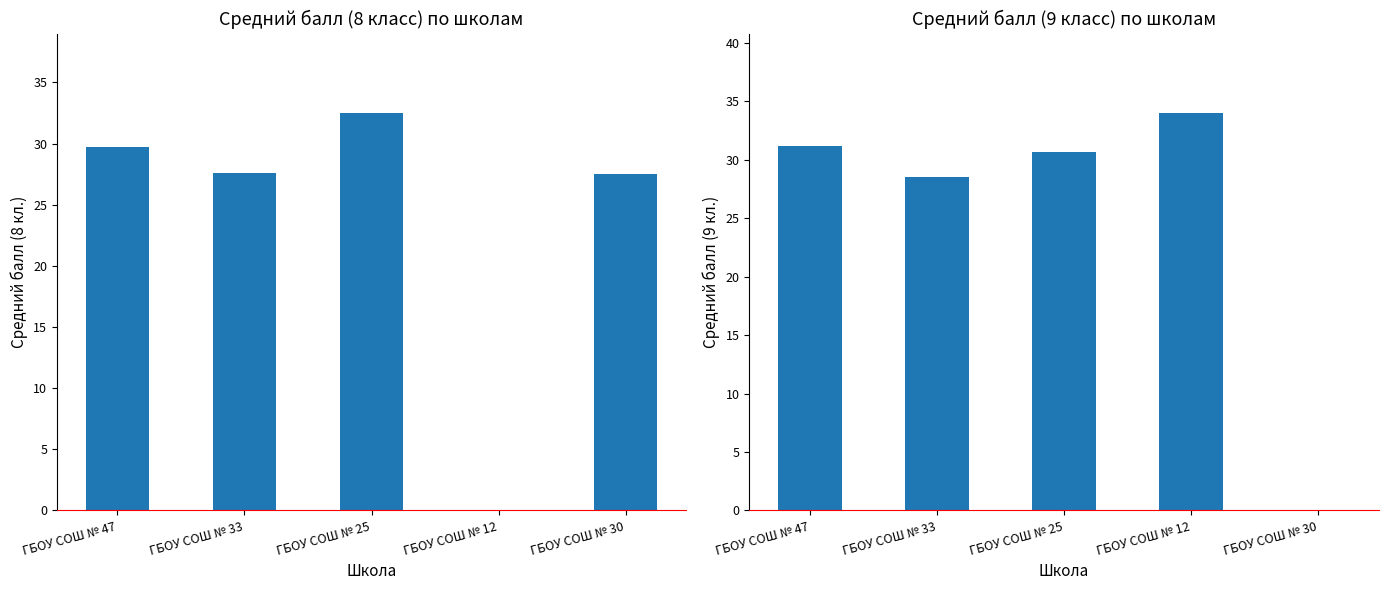

Reading right to left, extract all data points from this chart.

8 класс: ГБОУ СОШ № 30=27.5	ГБОУ СОШ № 12=0.0	ГБОУ СОШ № 25=32.5	ГБОУ СОШ № 33=27.6	ГБОУ СОШ № 47=29.7
9 класс: ГБОУ СОШ № 30=0.0	ГБОУ СОШ № 12=34.0	ГБОУ СОШ № 25=30.7	ГБОУ СОШ № 33=28.5	ГБОУ СОШ № 47=31.1